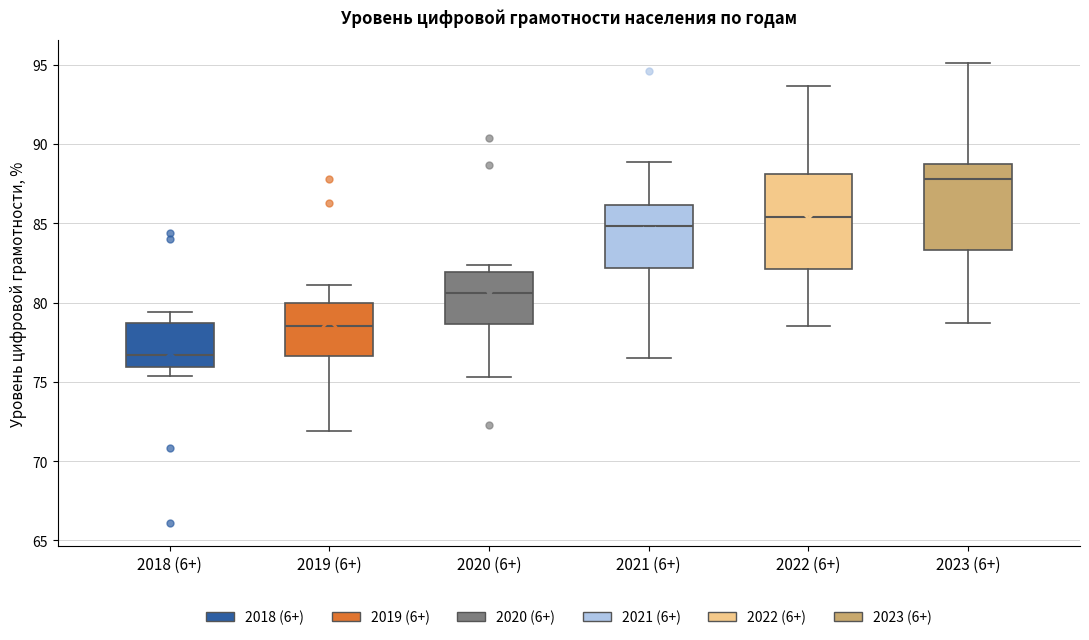

Reading left to right, transcribe this box plot: for each box, give where its median line is, the range the box spans, and where its two whiskers end, as read against the y-axis. The values are not printed on the chart, so give them approximately, as read against the axis.

2018 (6+): median 76.5, box 76.0 to 78.5, whiskers 75.5 to 79.5
2019 (6+): median 78.5, box 76.5 to 80.0, whiskers 72.0 to 81.0
2020 (6+): median 80.5, box 78.5 to 82.0, whiskers 75.5 to 82.5
2021 (6+): median 85.0, box 82.0 to 86.0, whiskers 76.5 to 89.0
2022 (6+): median 85.5, box 82.0 to 88.0, whiskers 78.5 to 93.5
2023 (6+): median 88.0, box 83.5 to 88.5, whiskers 78.5 to 95.0